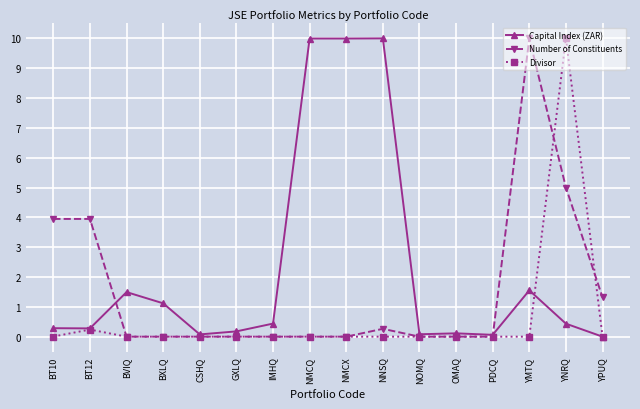

How many lines are shown in the chart?

3